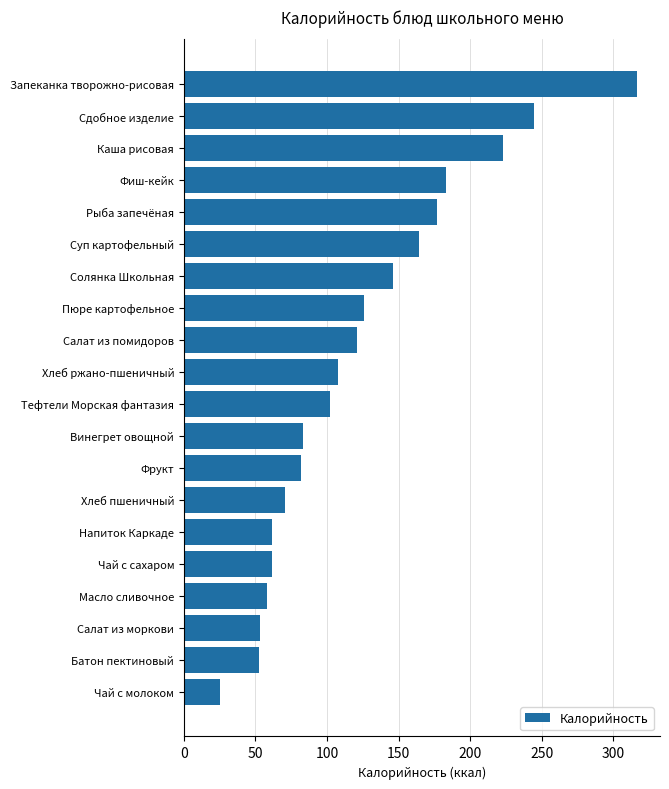

What is the difference between the second highest and minimum values?

218.8